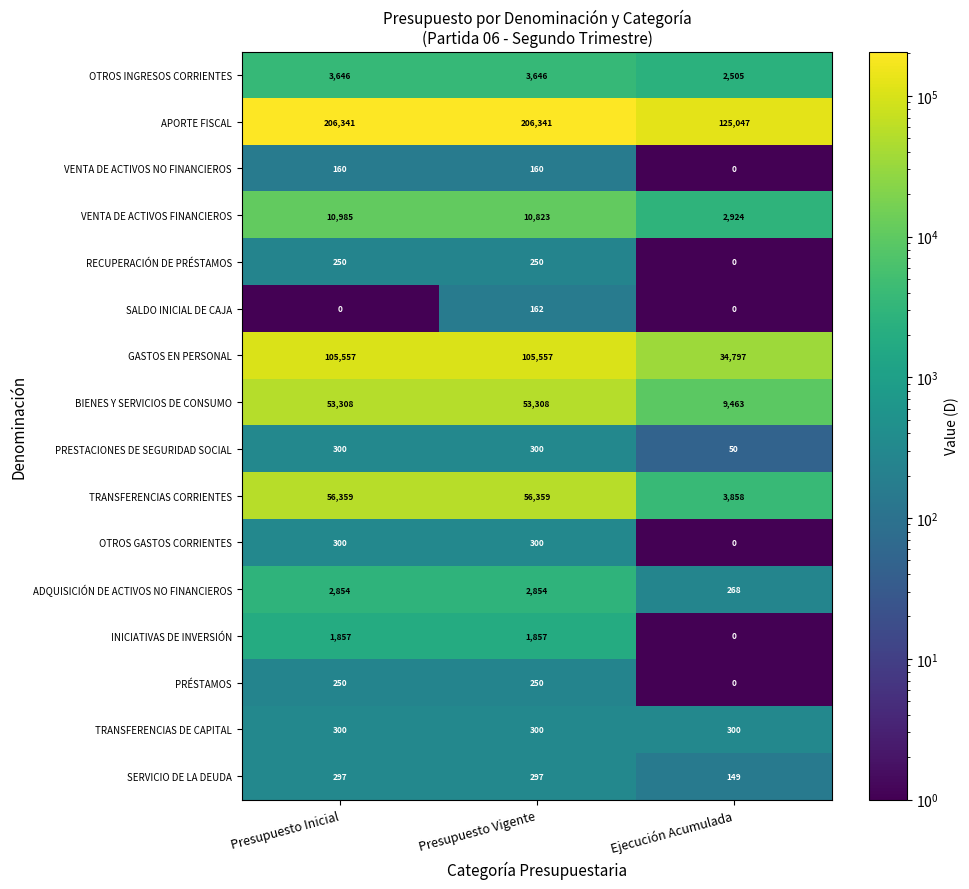

The value of OTROS INGRESOS CORRIENTES at Ejecución Acumulada is 2505. True or false?

True